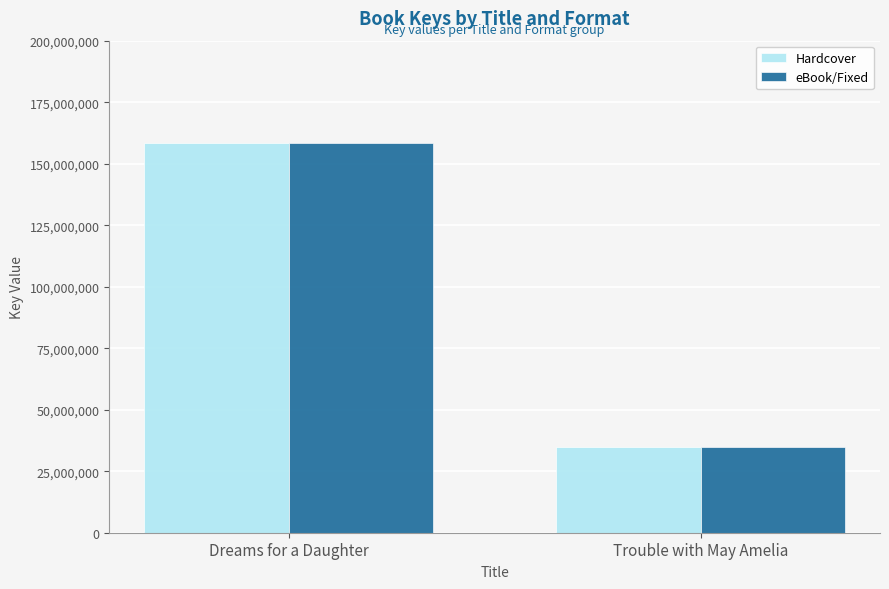

Rank the categories by Hardcover value from lowest to highest.

Trouble with May Amelia, Dreams for a Daughter